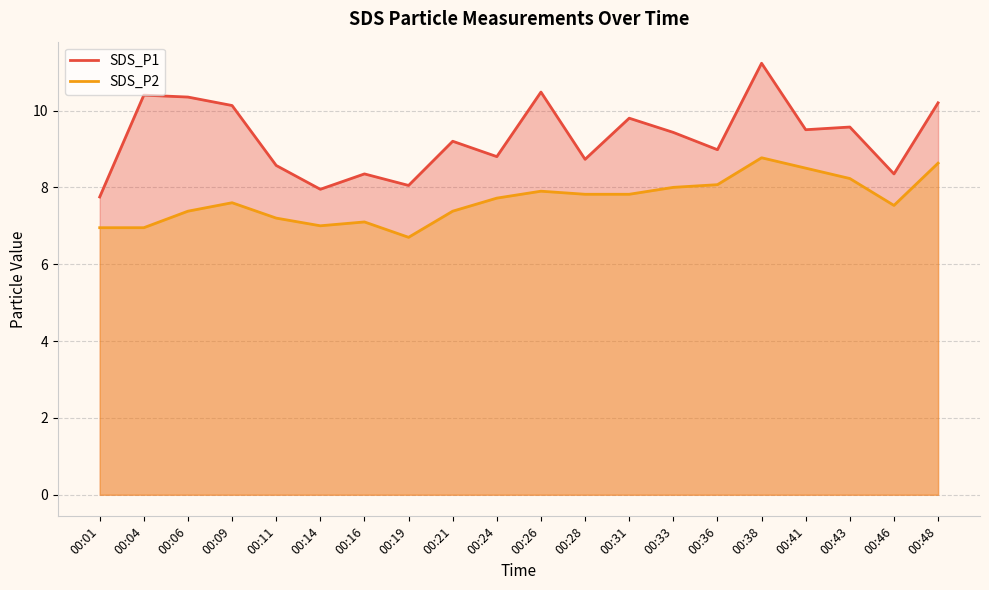

Is the value of SDS_P2 at 00:28 greater than the value of SDS_P1 at 00:38?

No